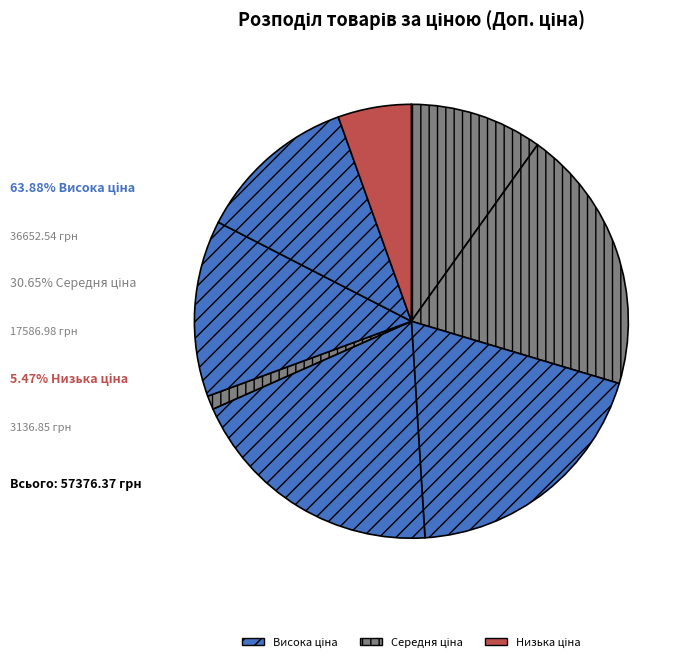

How many slices are in this pie chart?

8